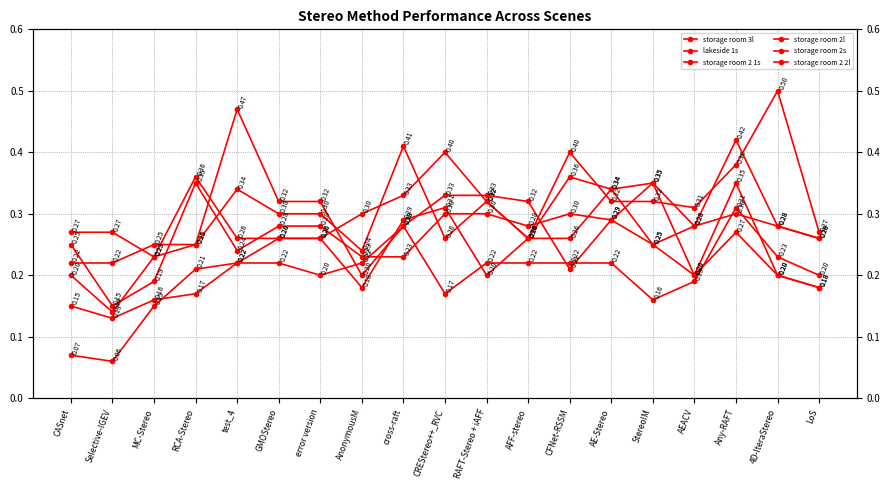

What is the sum of all storage room 2 2l values?

4.3